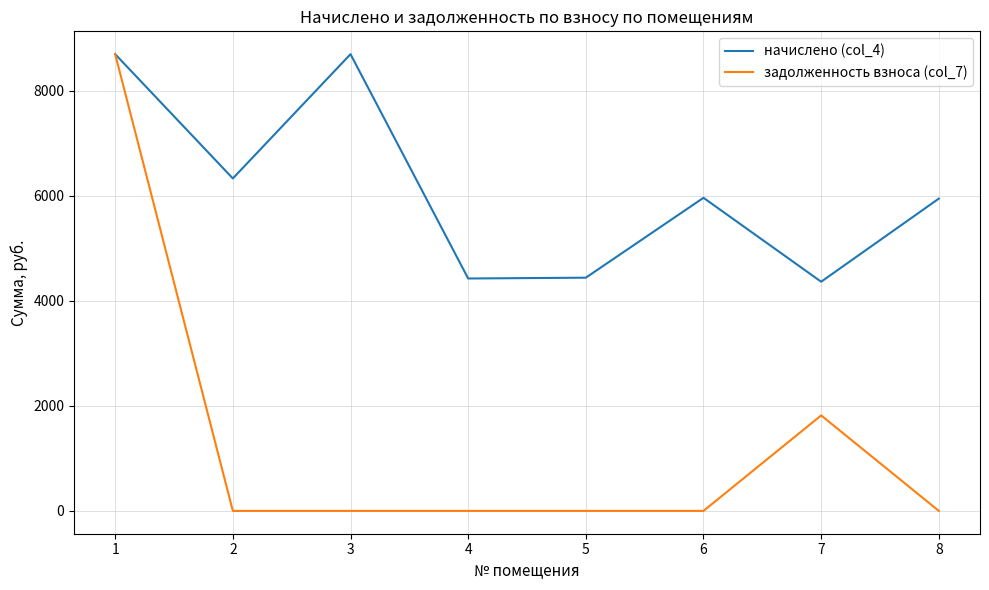

The начислено (col_4) series shows 6328.3 at 2. True or false?

True